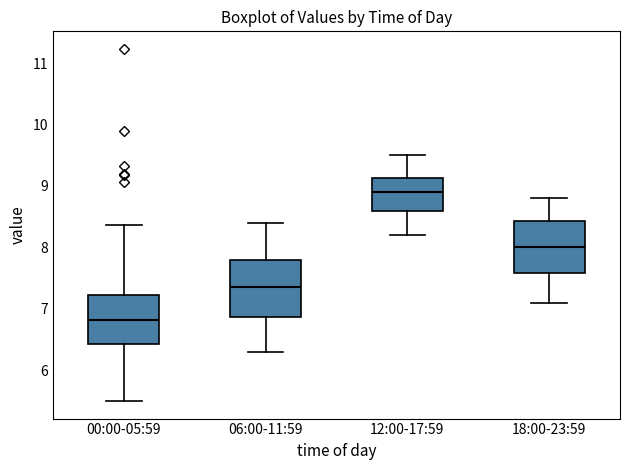

Which box has the highest median line?

12:00-17:59